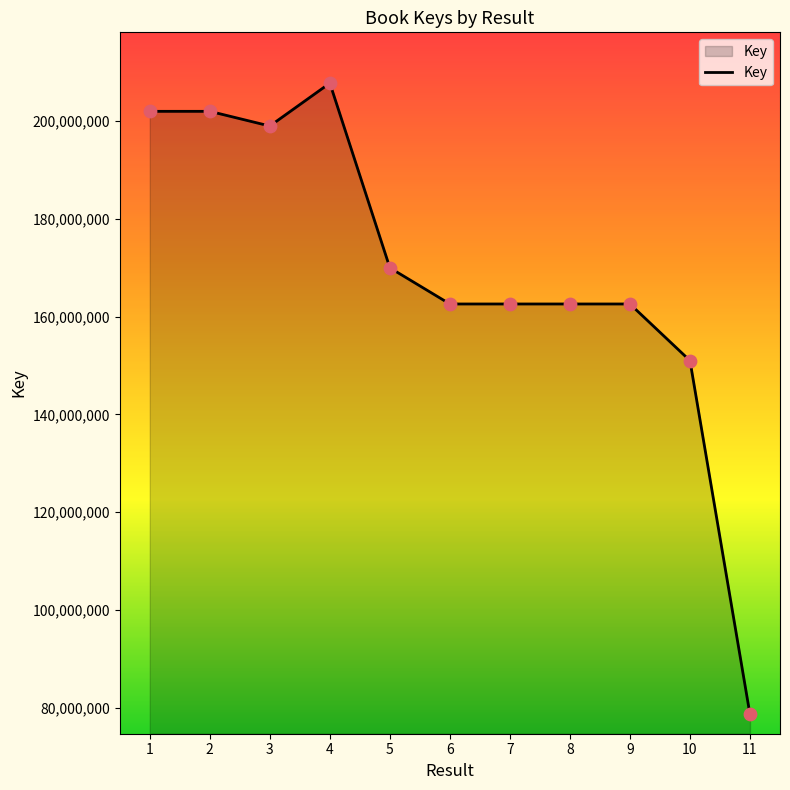

What is the ratio of the value at 4 to the value at 1?

1.0